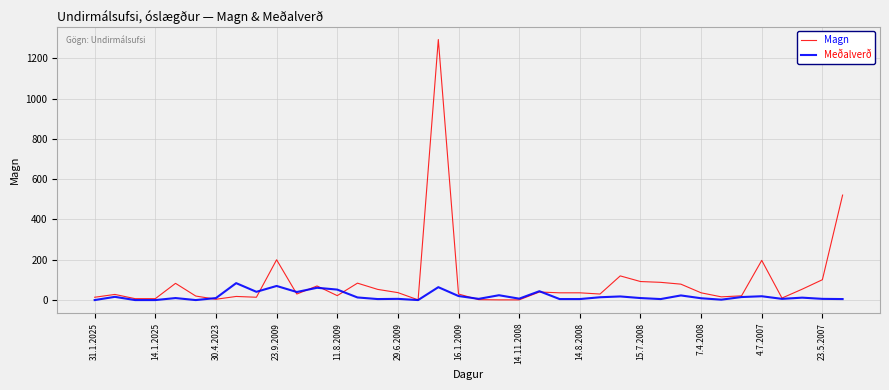

True or false: Meðalverð and Magn intersect in this chart.

True